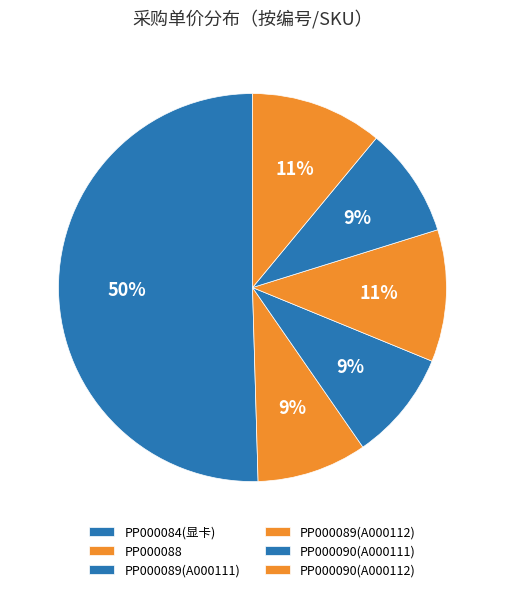

How many segments does this pie chart have?

6